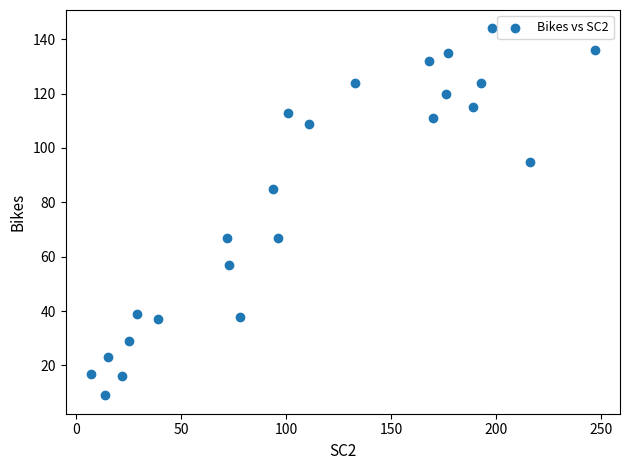

What is the range of X values (max minus min)?

240